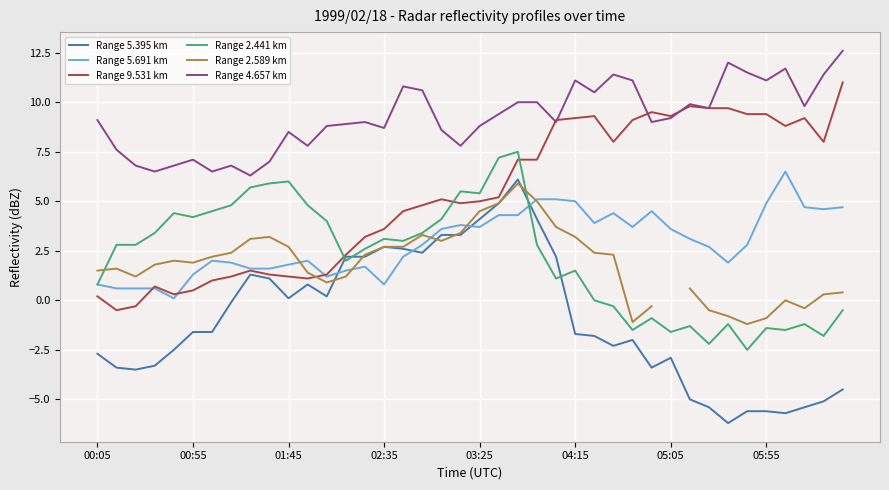

What is the lowest value of the Range 9.531 km series?

-0.5